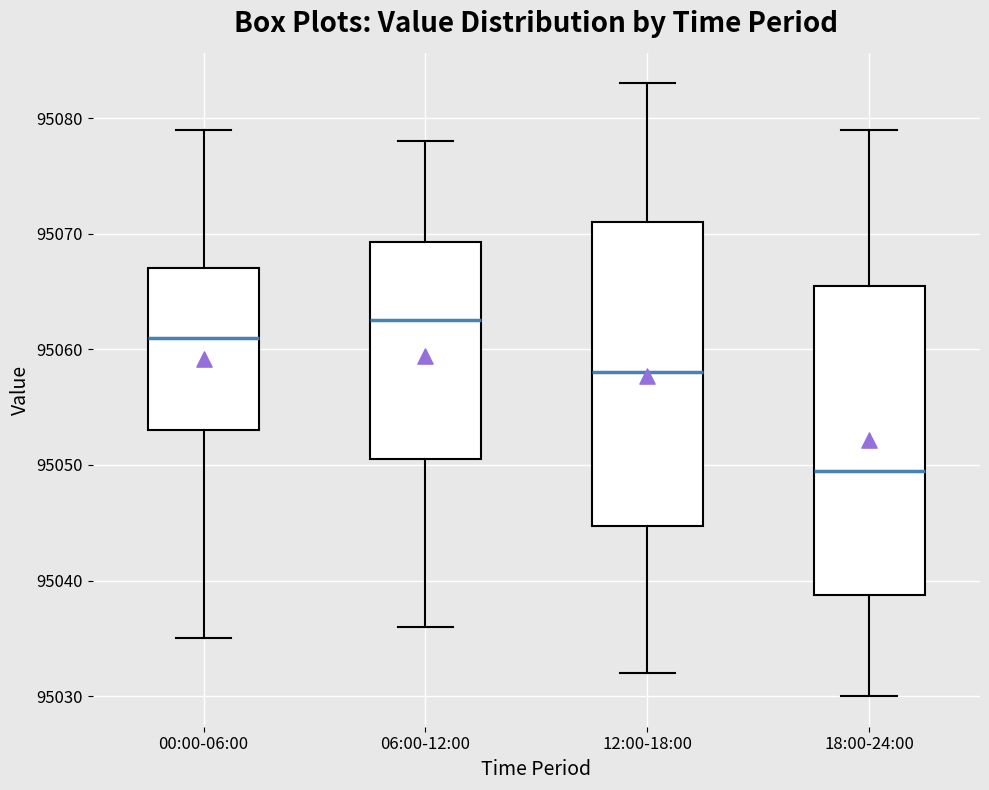

Where does the median line of the box for 18:00-24:00 sit on the y-axis? The values are not printed on the chart, so give them approximately, as read against the axis.

95050